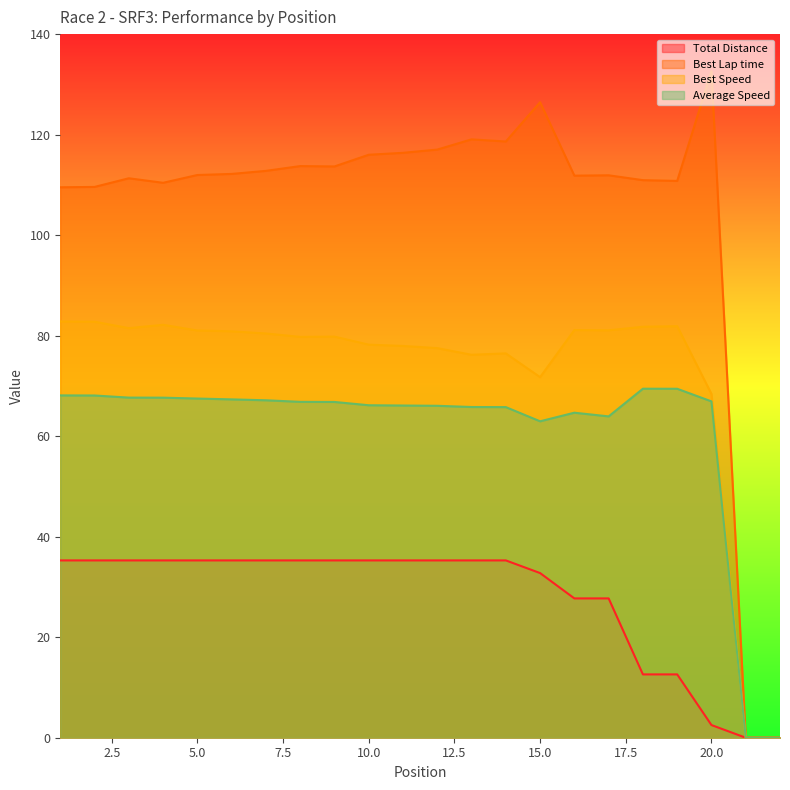

True or false: Best Speed has more than 0 points higher than both neighbors.

True